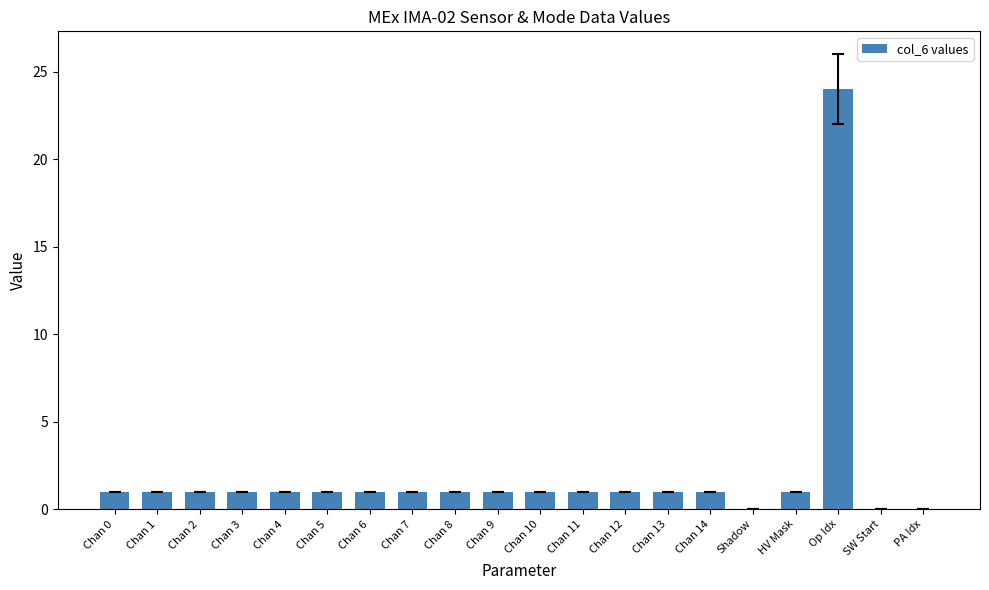

How many series are shown in this chart?

1